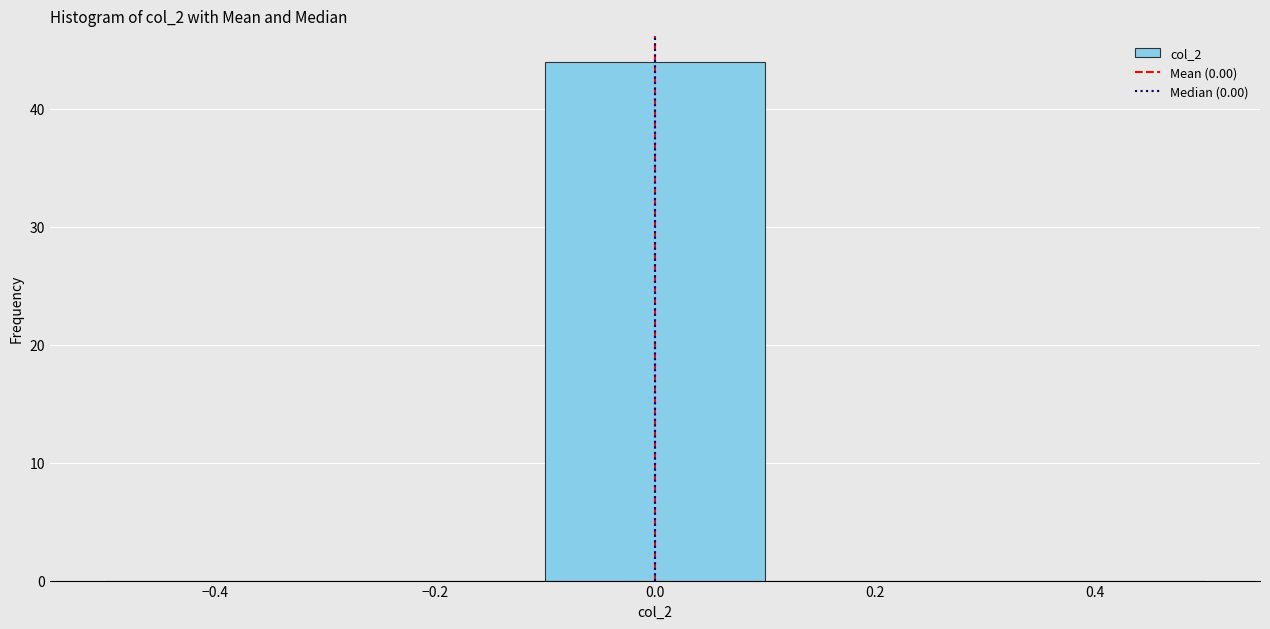

Reading left to right, list every bar in this chart as the range it spans on the x-axis followed by its height. The values are not printed on the chart, so give them approximately, as read against the axis.

-0.5 to -0.3: 0
-0.3 to -0.1: 0
-0.1 to 0.1: 44
0.1 to 0.3: 0
0.3 to 0.5: 0